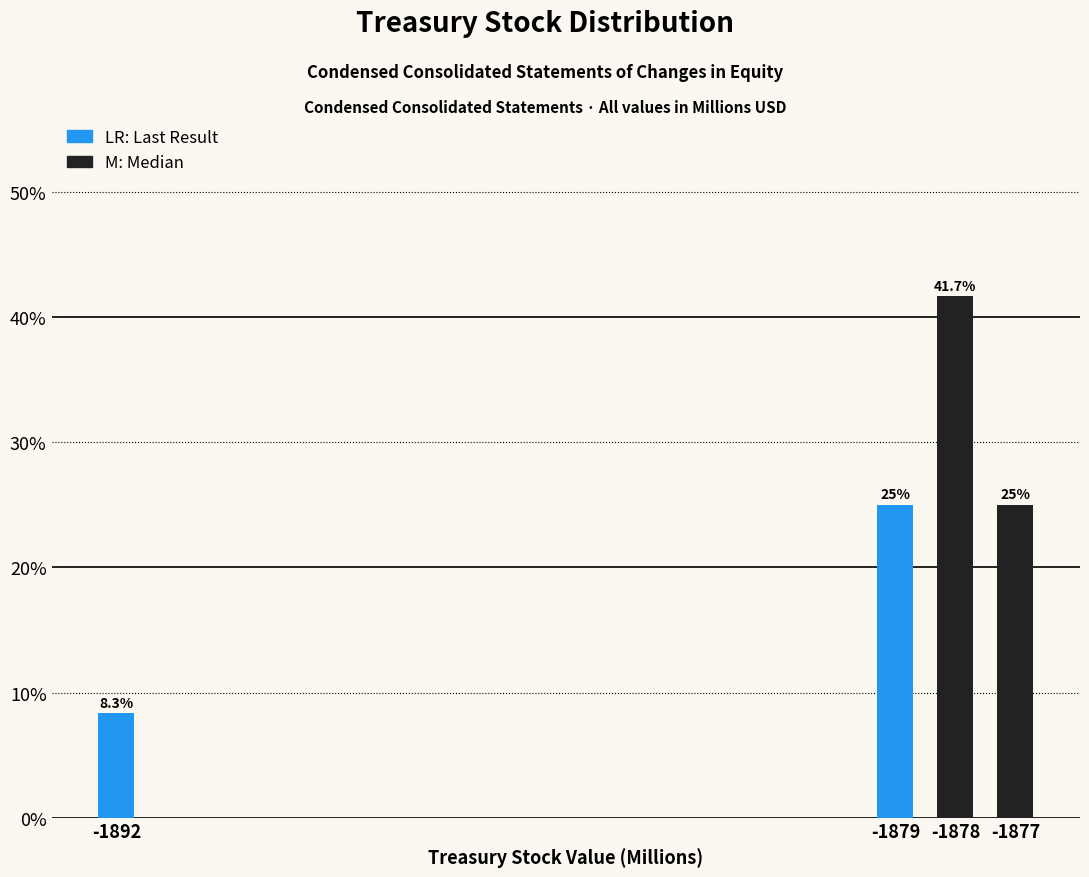

Reading left to right, list all the values displayed in this chart.

-1892=8.3	-1879=25.0	-1878=41.7	-1877=25.0